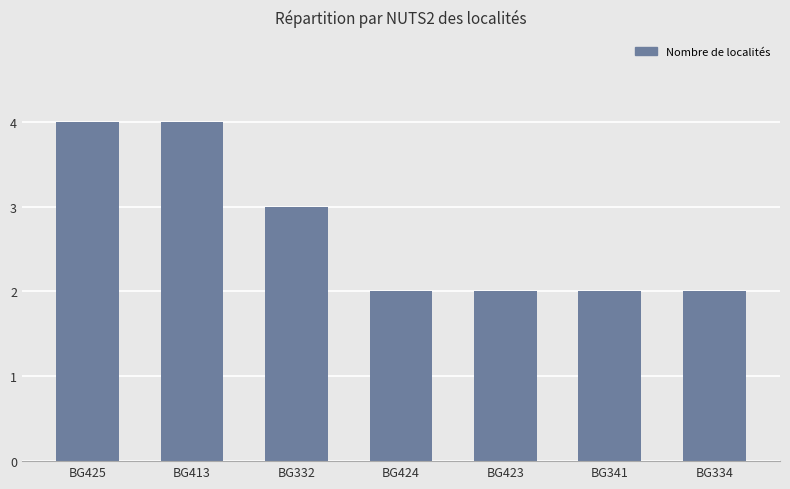

What is the label of the 5th bar from the left?

BG423